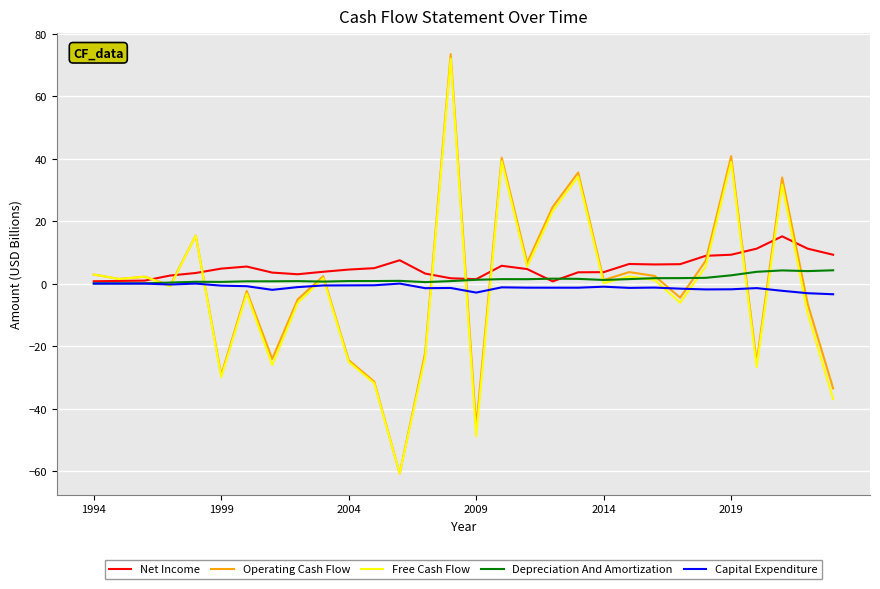

What are all the series names shown in the legend?

Net Income, Operating Cash Flow, Free Cash Flow, Depreciation And Amortization, Capital Expenditure